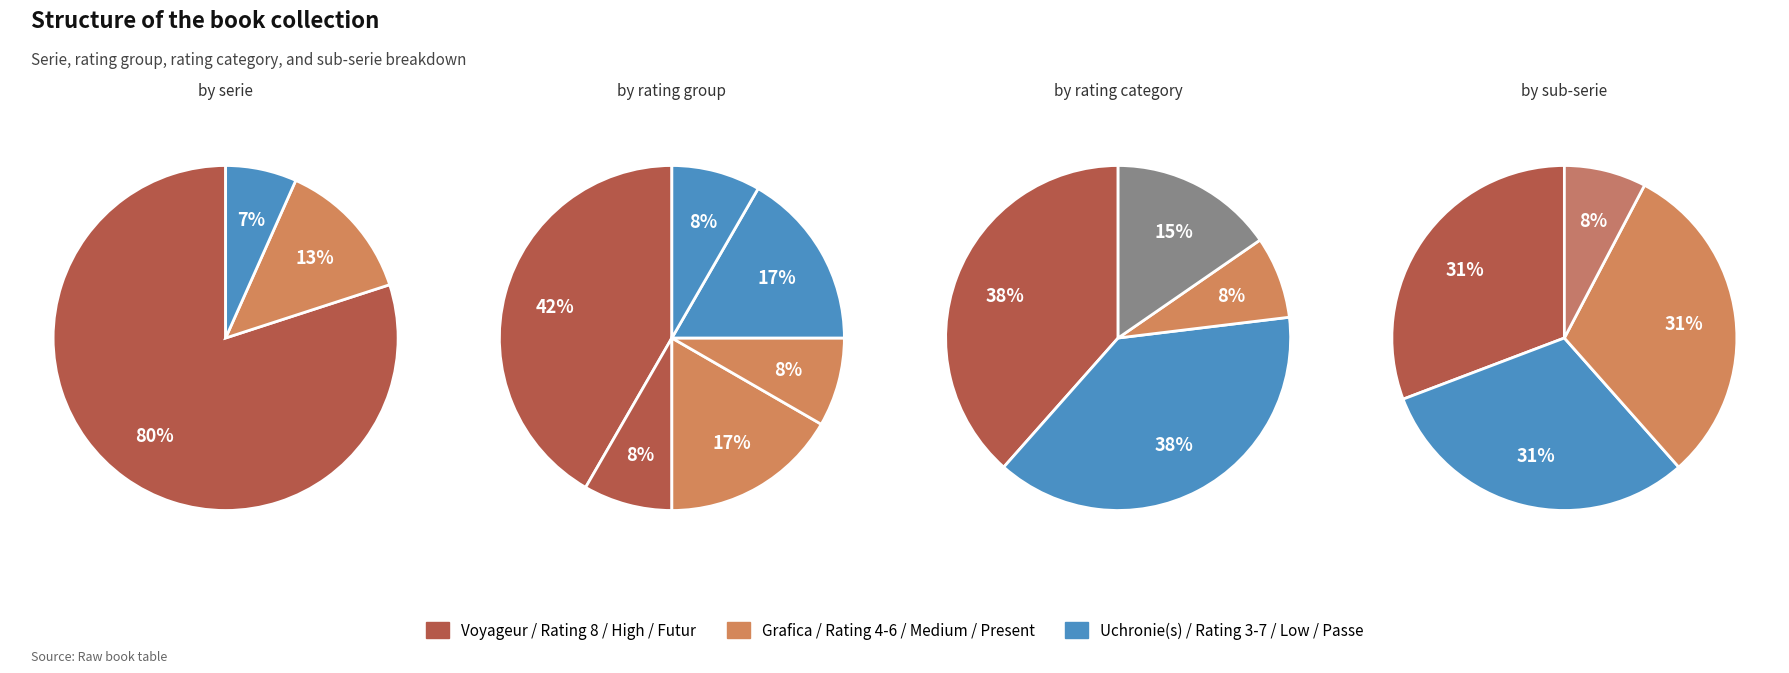

Count the number of slices in the pie.

4